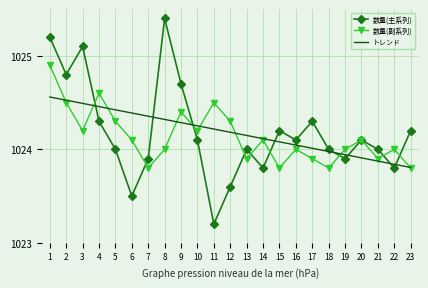

What is the difference between the highest and lowest values at 20?

0.2